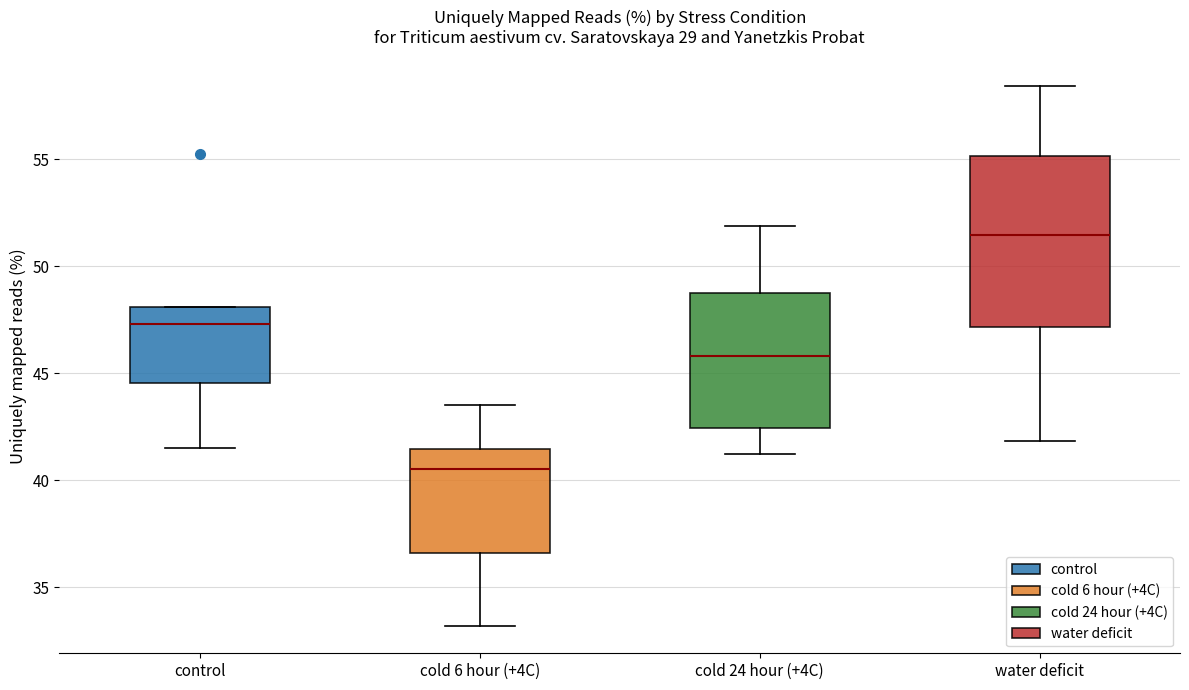

Which box is the tallest, from its lower edge to its upper edge?

water deficit